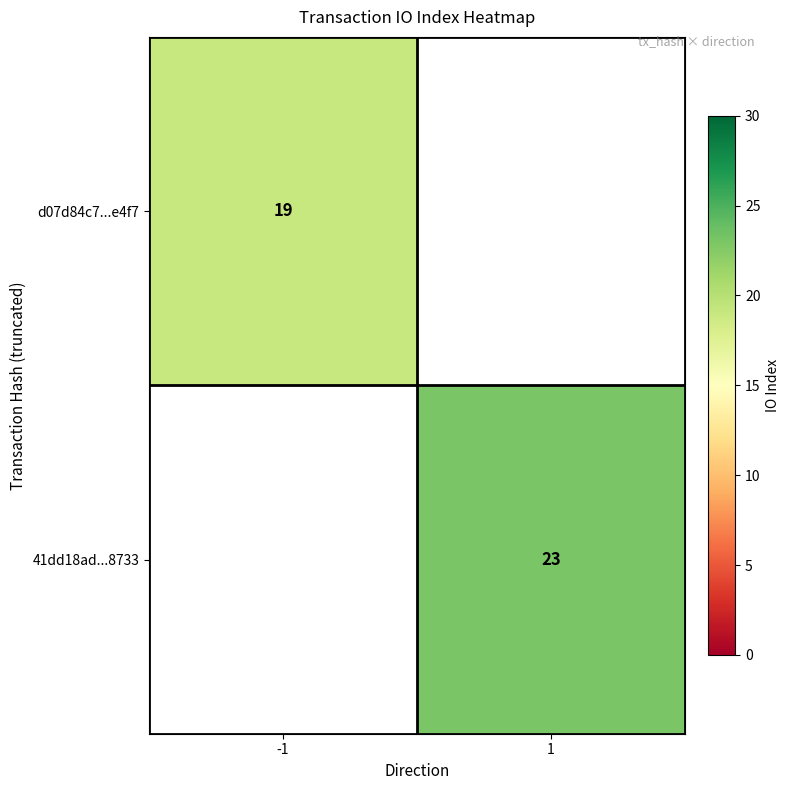

The value of d07d84c7...e4f7 at -1 is 28. True or false?

False